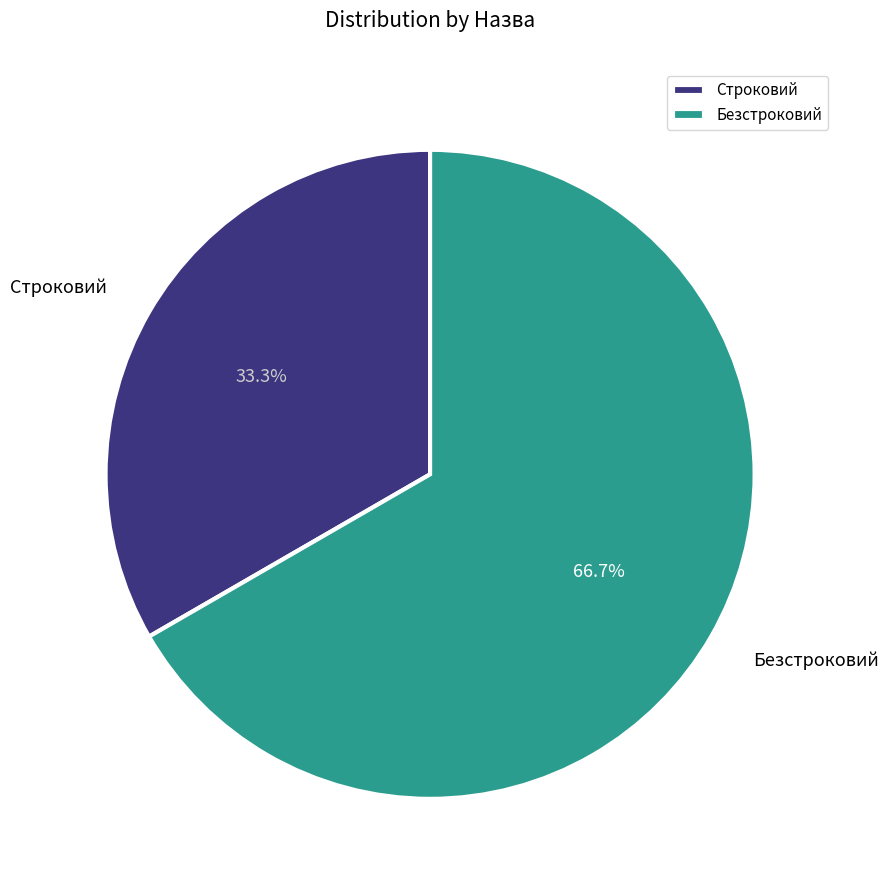

What portion of the pie excludes Безстроковий?

33.3%